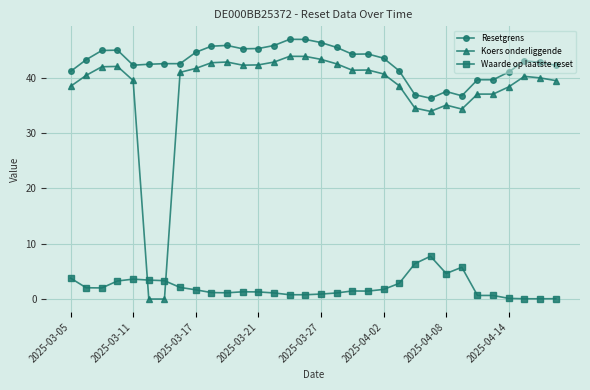

True or false: Waarde op laatste reset has more than 2 points higher than both neighbors.

True